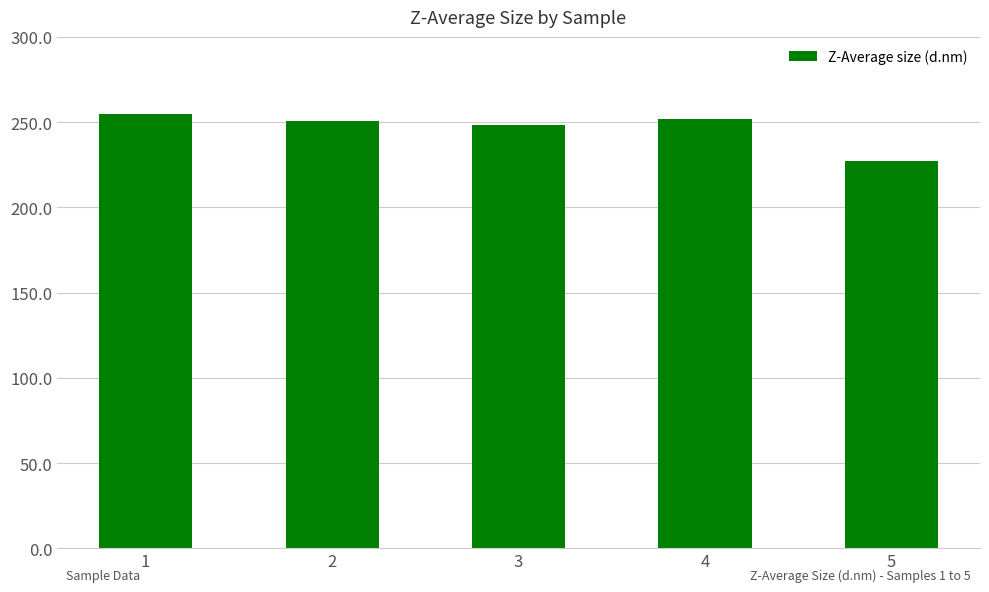

What is the ratio of the value at 2 to the value at 1?

1.0